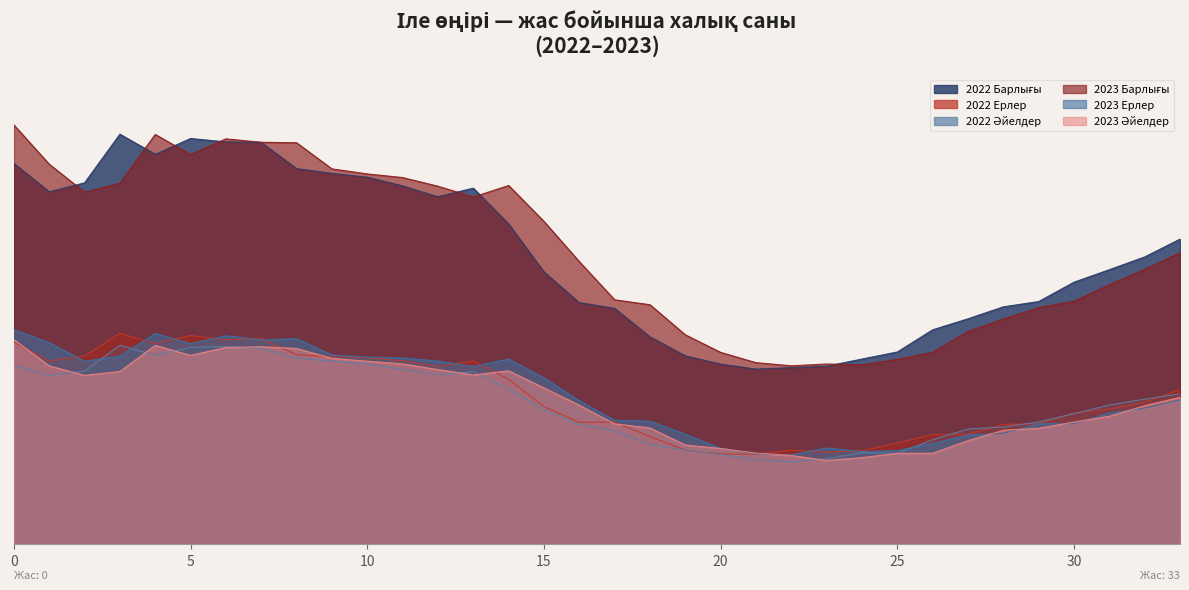

Which category has the lowest value in the 2023 Барлығы series?

22